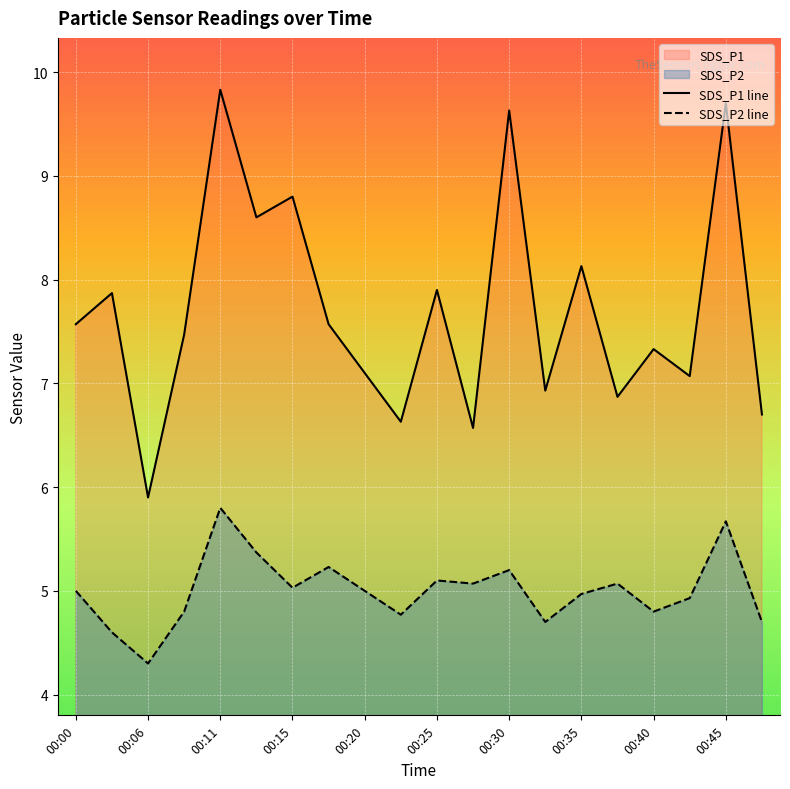

What is the value of the SDS_P1 point at the 12th from the left?

6.6